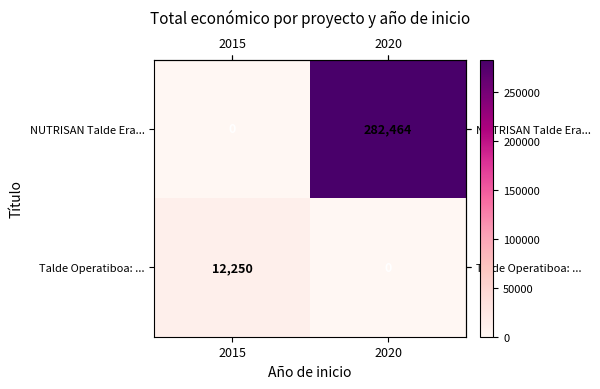

How many data points does each series have?

2